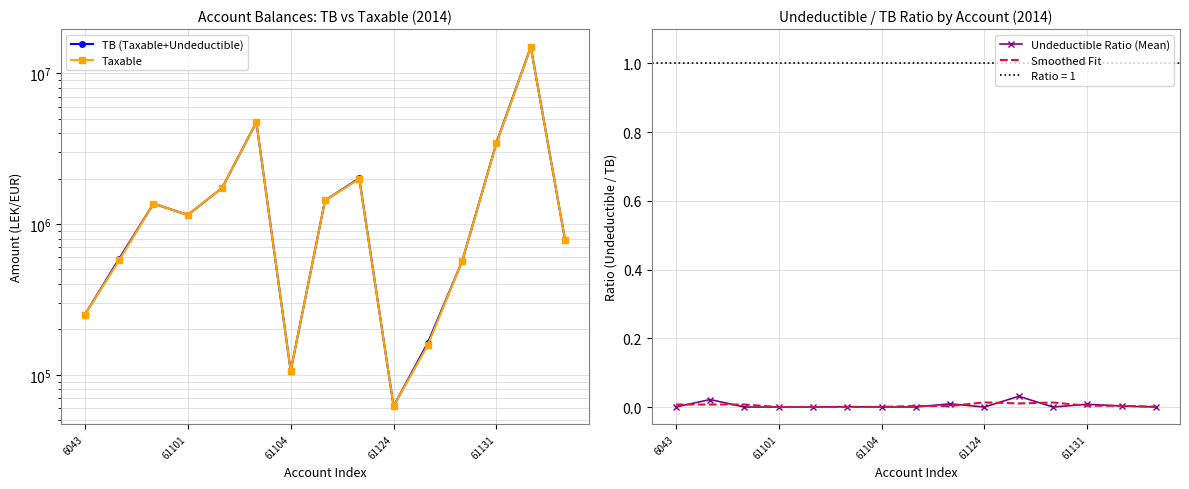

Which series has the largest total across all categories?

TB (Taxable+Undeductible)